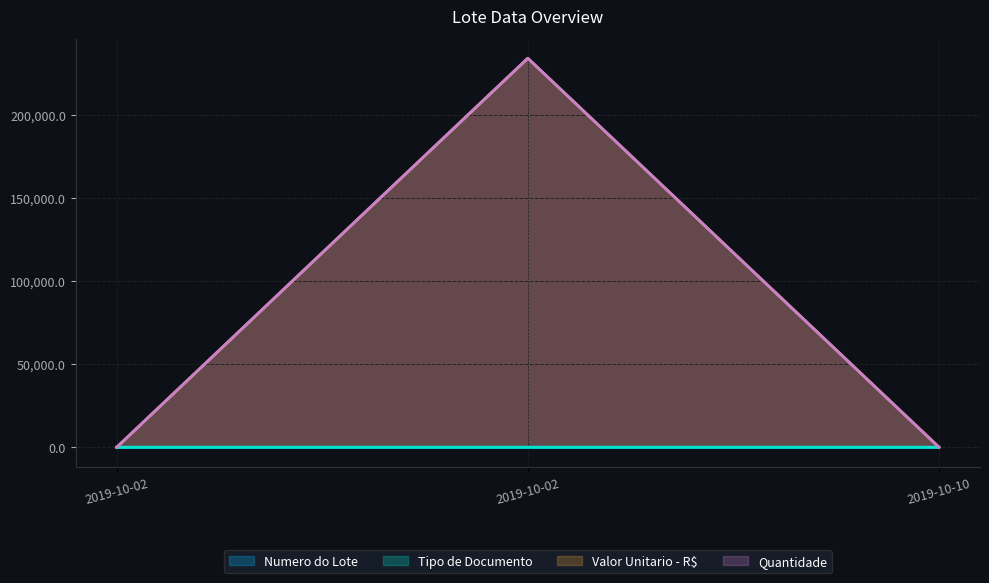

What are all the series names shown in the legend?

Numero do Lote, Tipo de Documento, Valor Unitario - R$, Quantidade